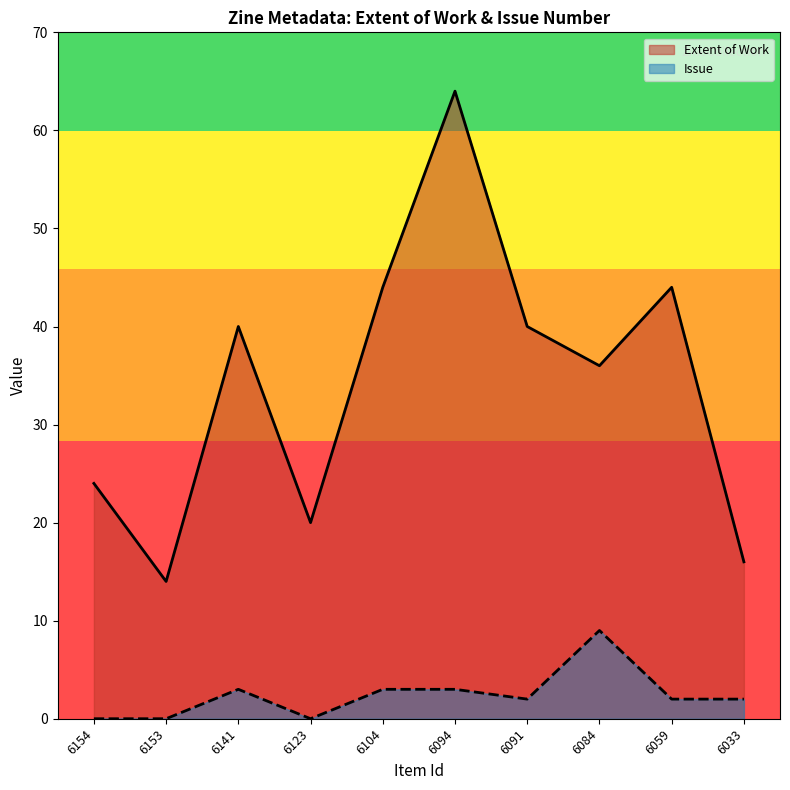

True or false: Extent of Work and Issue intersect in this chart.

False